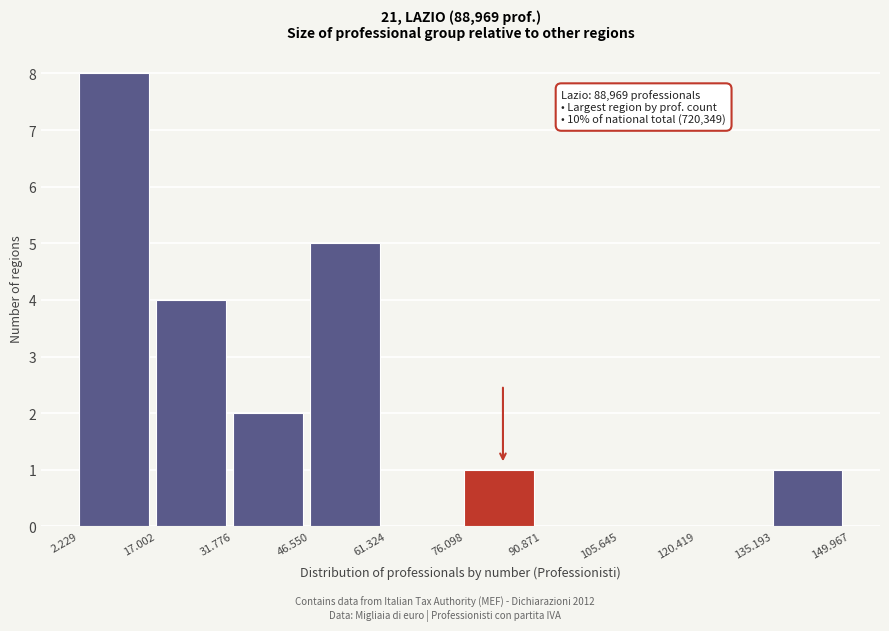

Reading left to right, transcribe all the data shown in this chart.

2.229=8	17.002=4	31.776=2	46.550=5	61.324=0	76.098=1	90.871=0	105.645=0	120.419=0	135.193=1